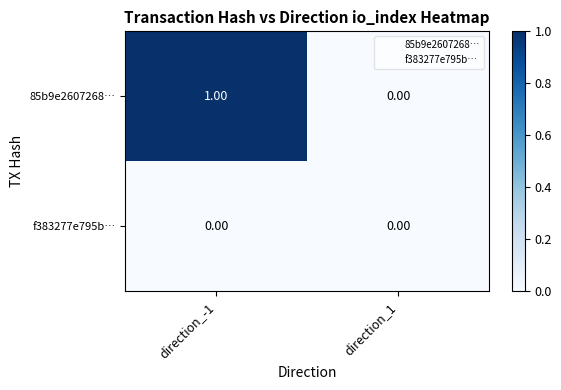

List the series in order of their overall mean, highest first.

85b9e2607268…, f383277e795b…